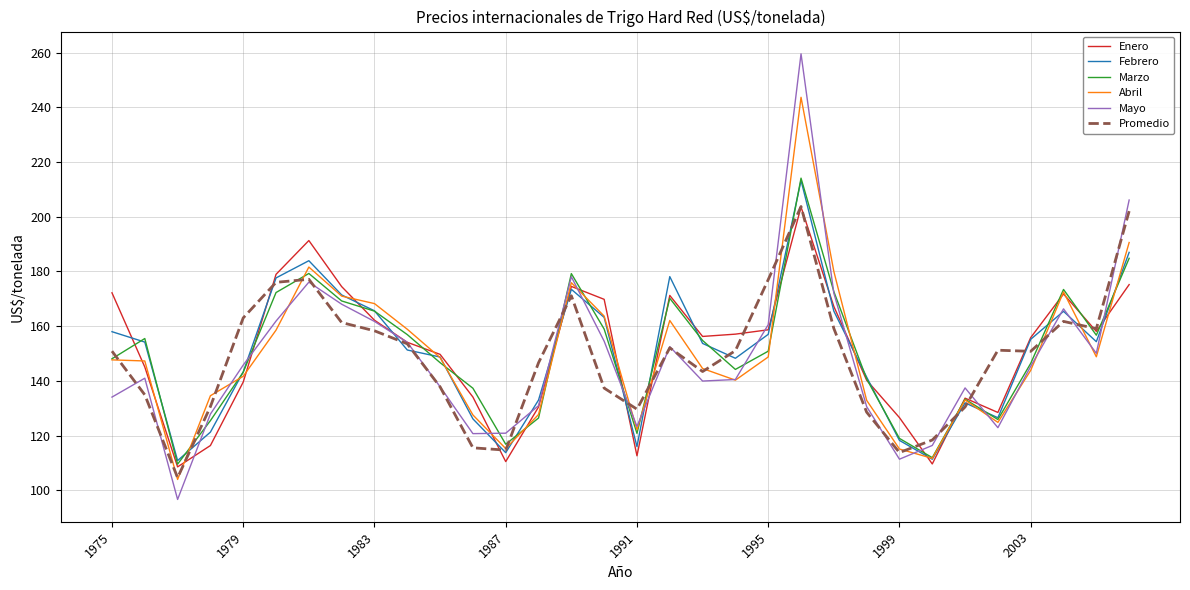

True or false: Promedio and Marzo cross at least once.

True